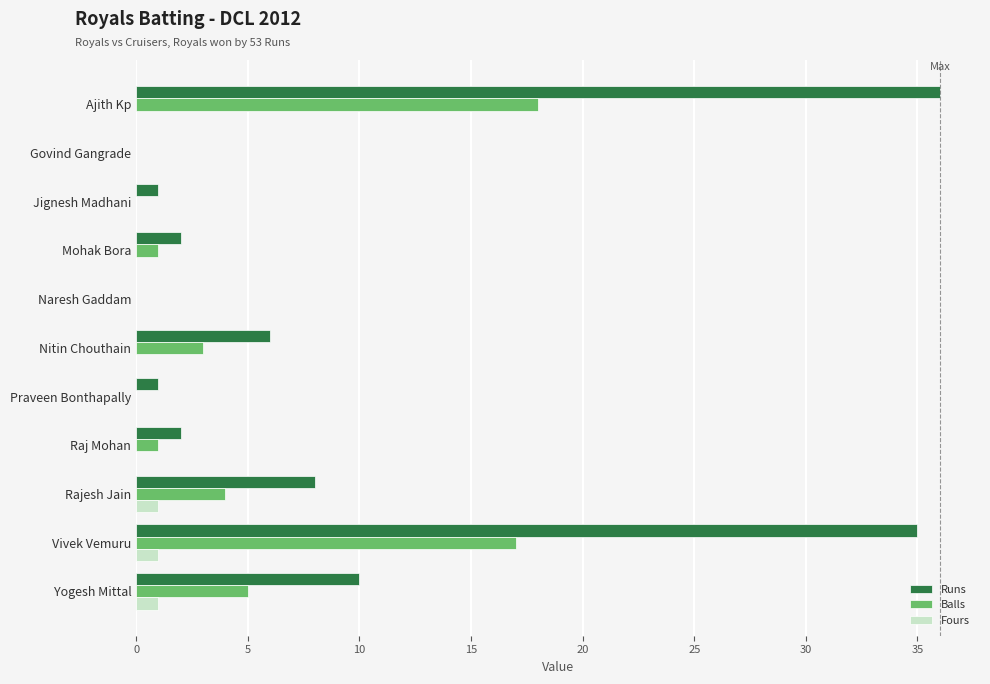

Where is Balls nearest to the value 9?

Yogesh Mittal